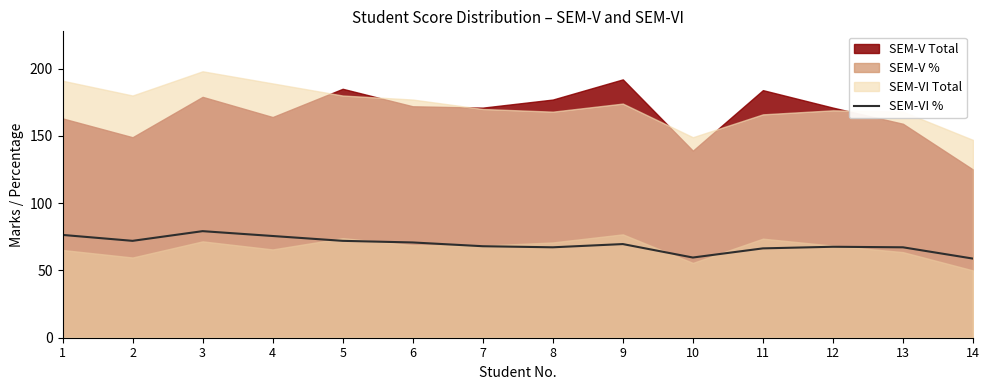

Is it true that the value at 7 is 15.0?

False